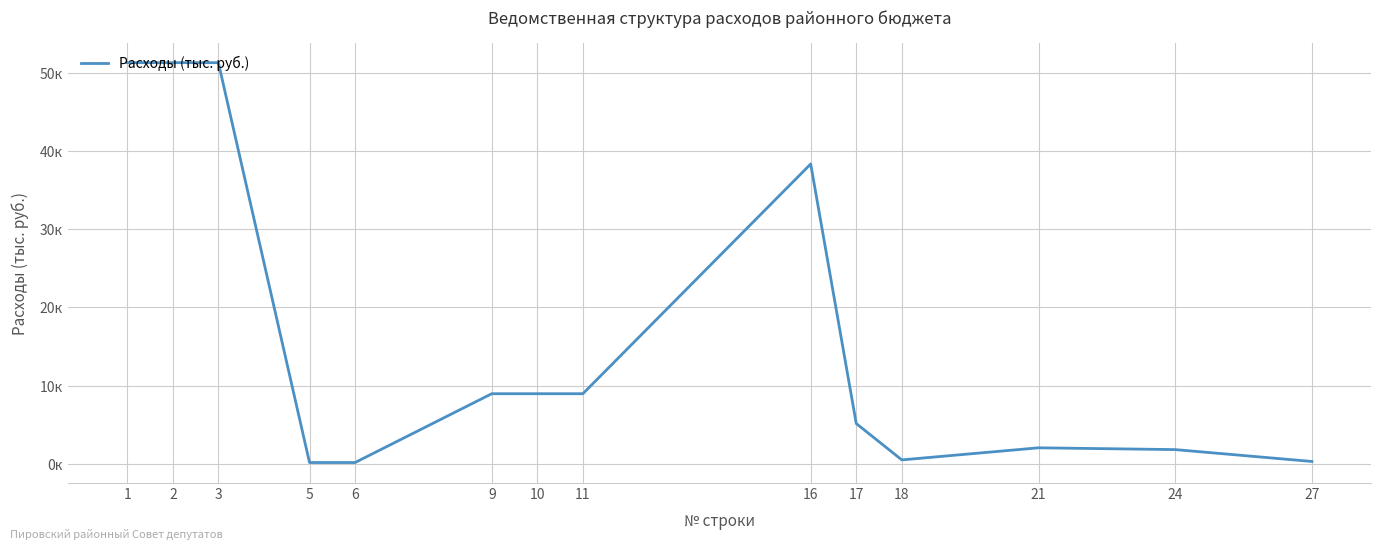

Where is the first local minimum?

18